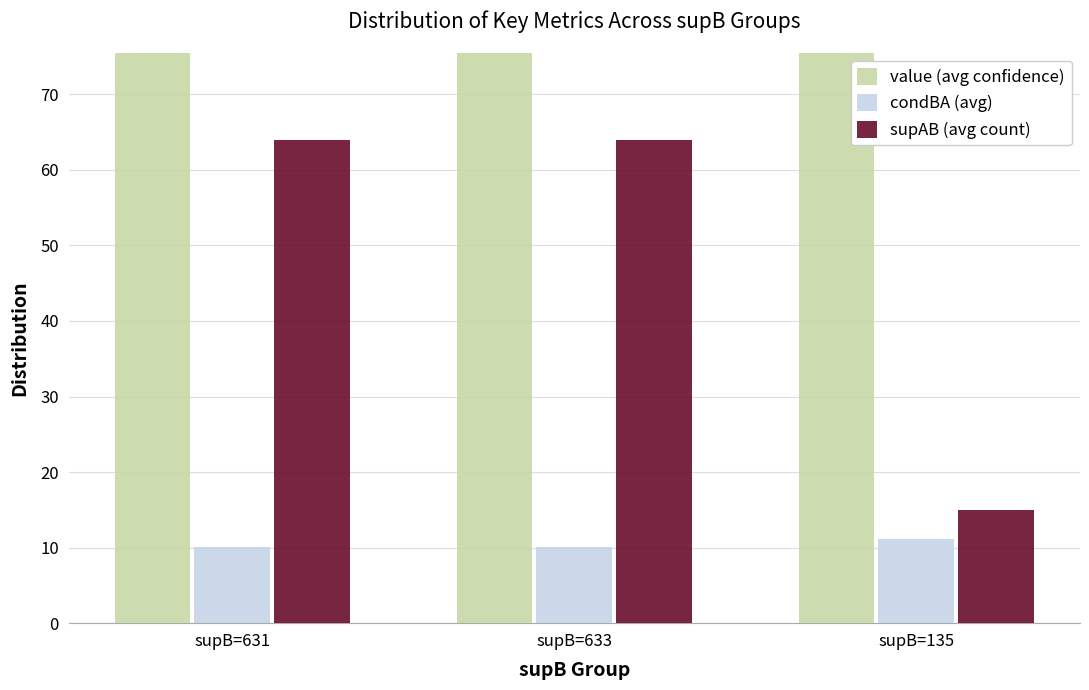

How many distinct data groups are displayed?

3